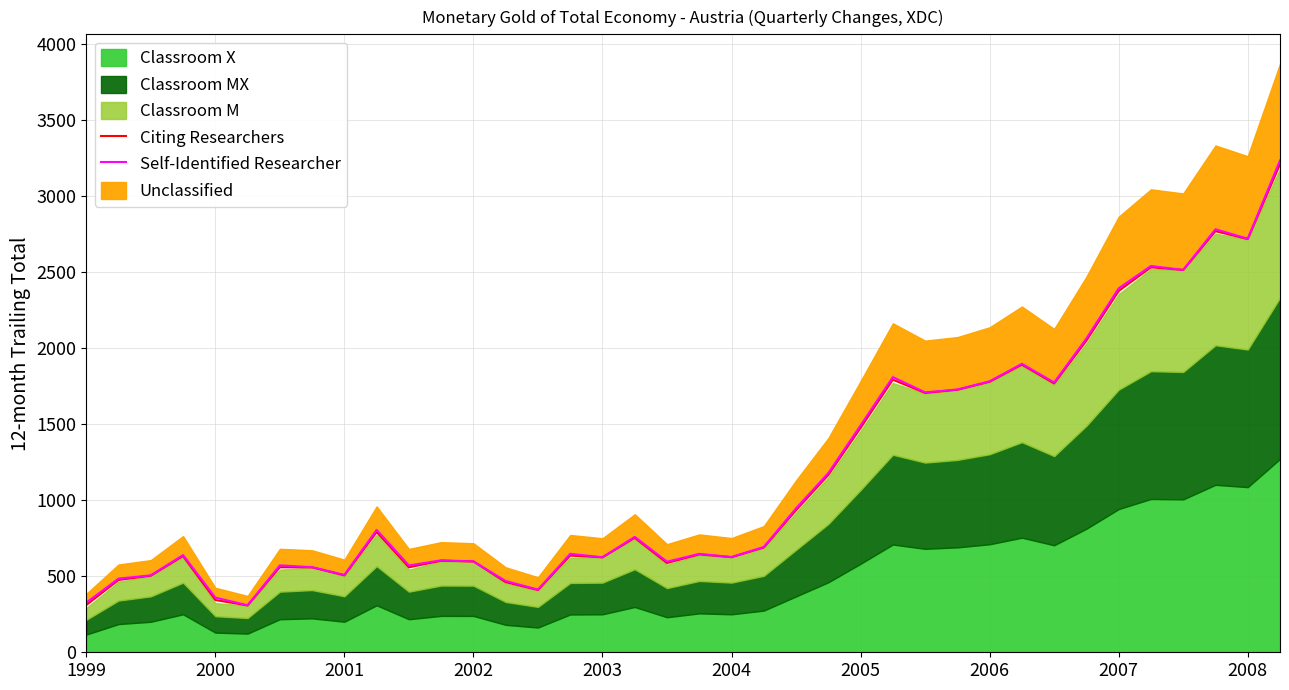

The Citing Researchers series shows 343.3 at 2000. True or false?

True